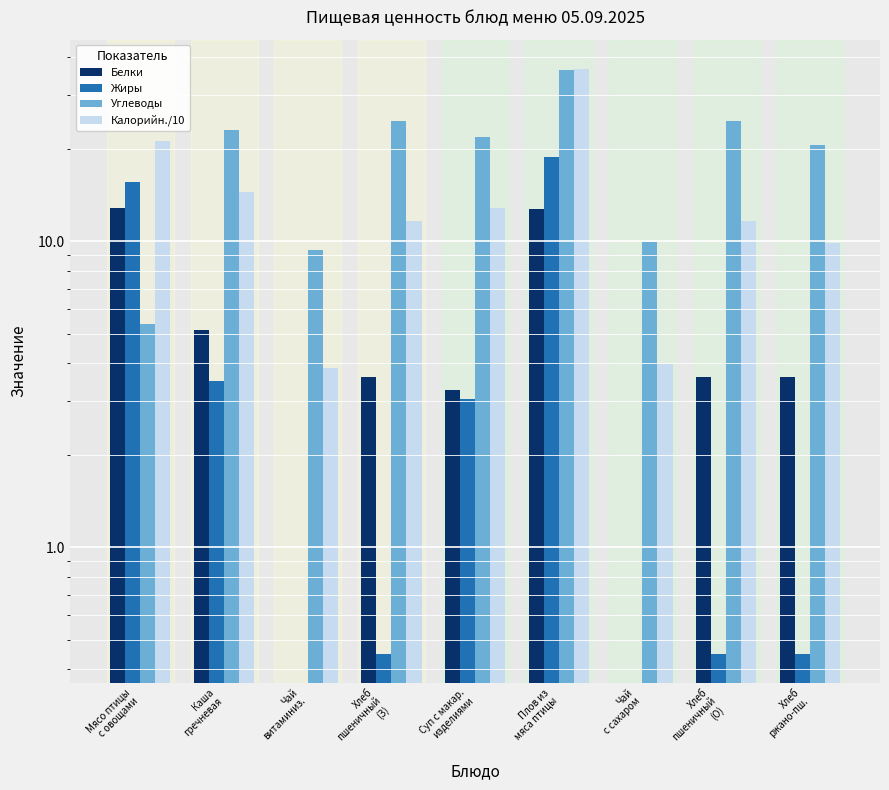

Where does the Белки series first go above 3?

Мясо птицы
с овощами